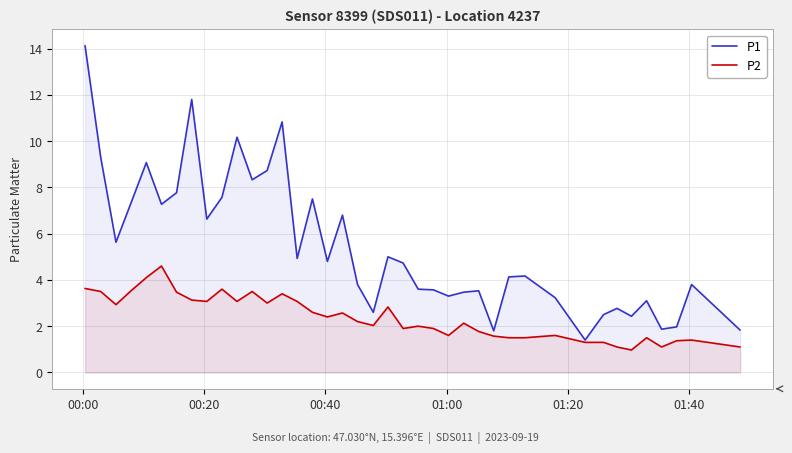

How many lines are shown in the chart?

2